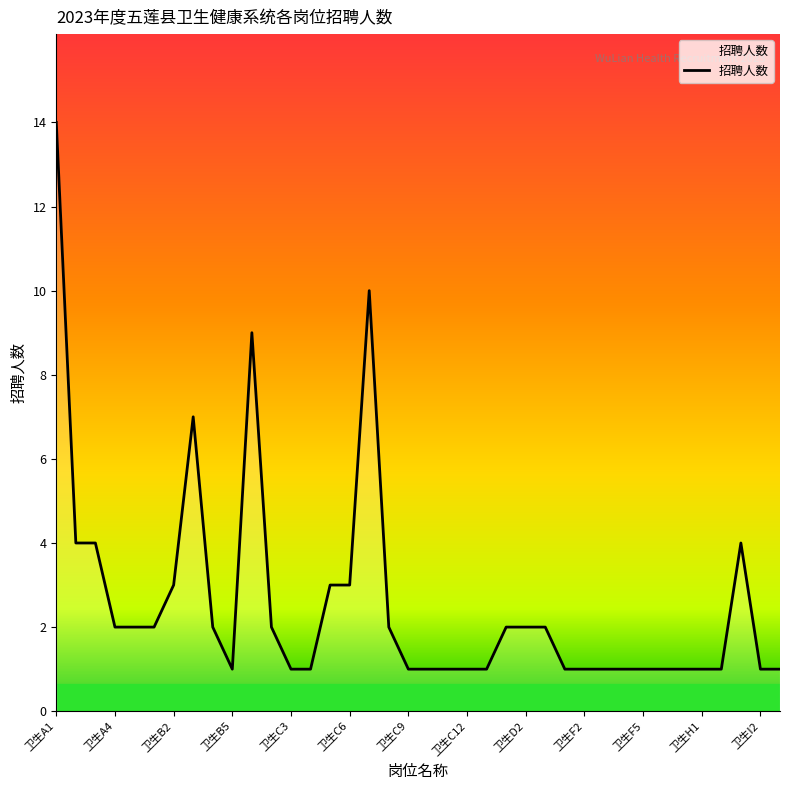

What is the maximum value shown in the chart?

14